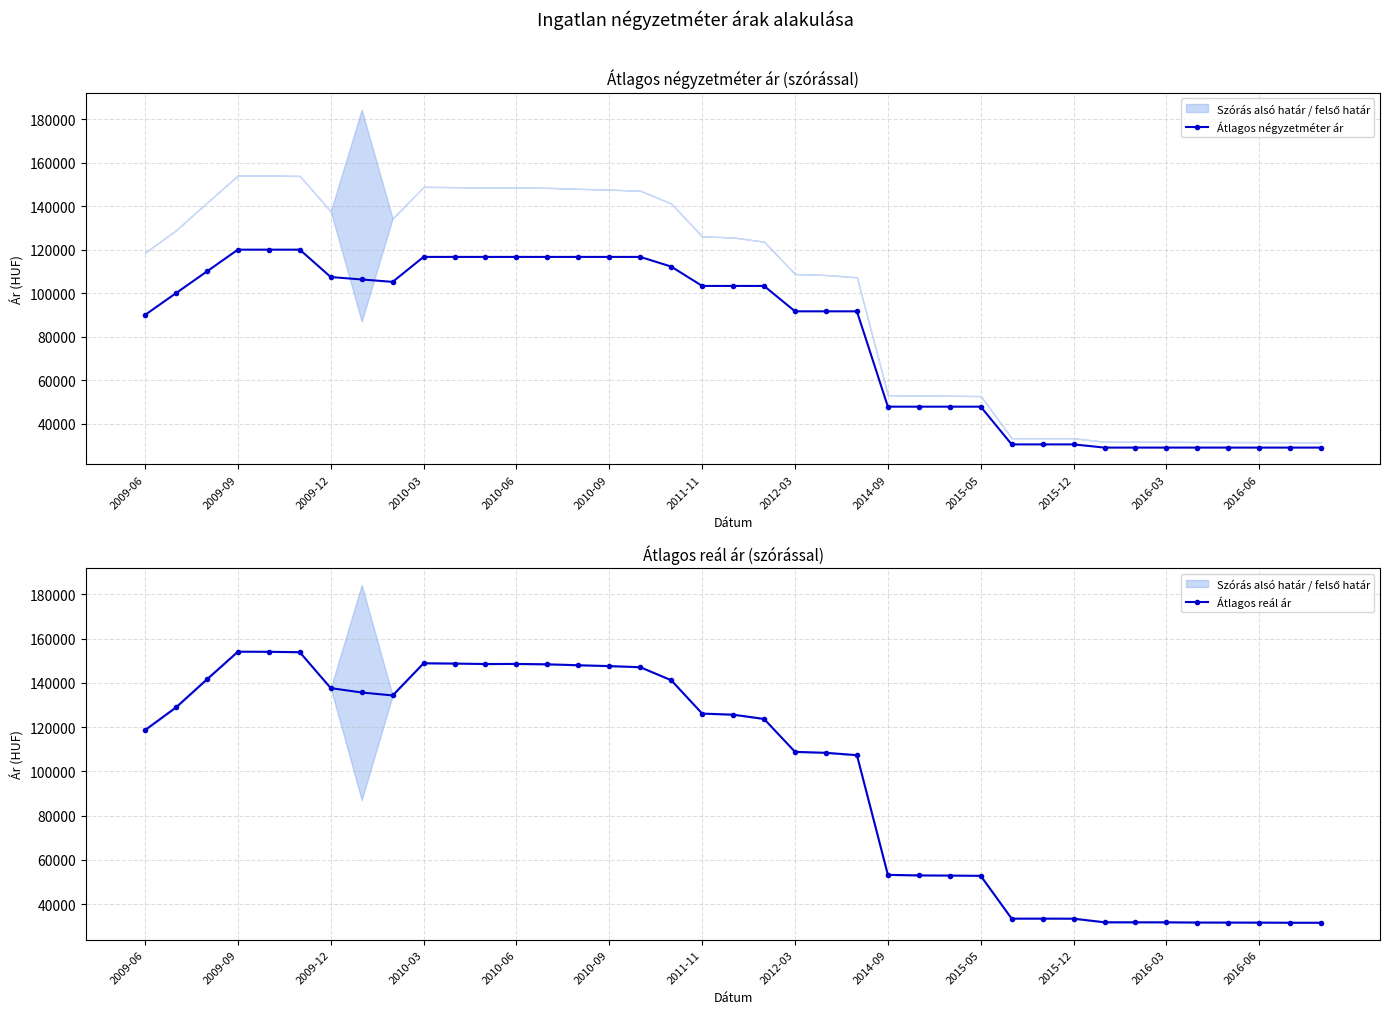

The value of Átlagos négyzetméter ár at 2010-06 is 116666. True or false?

True